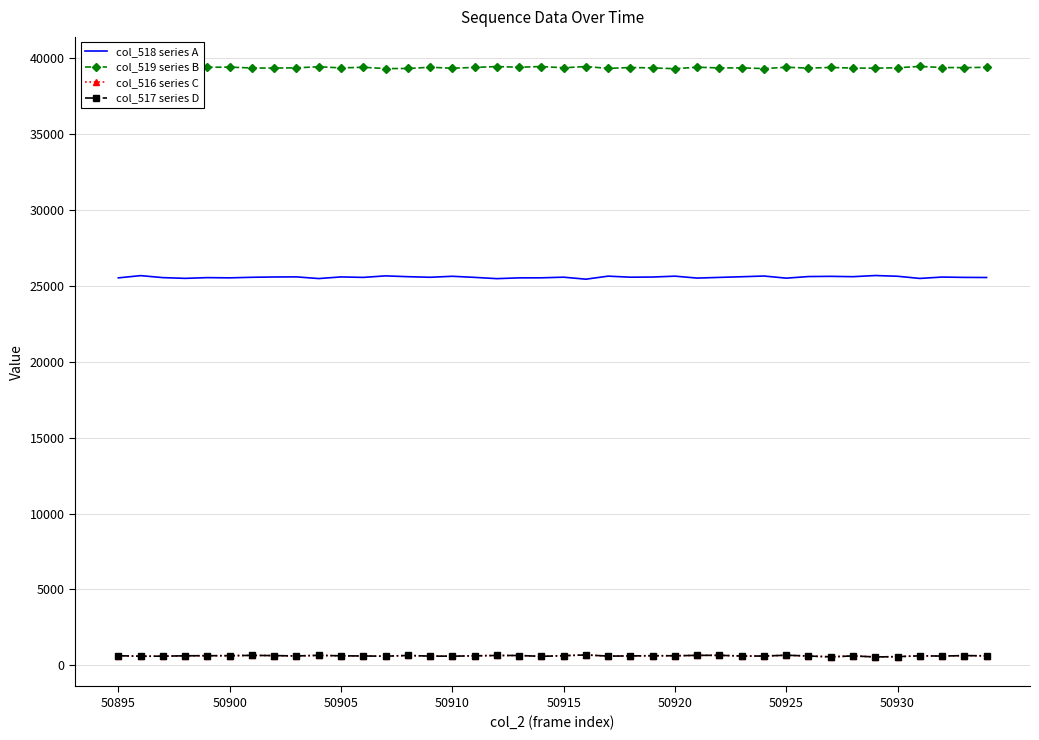

What is the minimum value for col_516 series C?

559